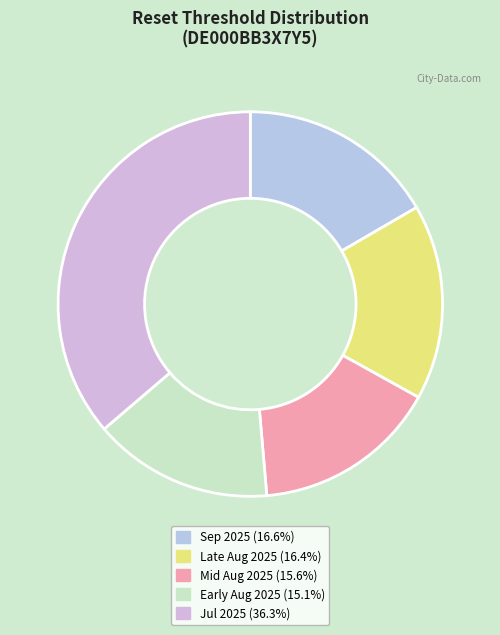

Count the number of slices in the pie.

5